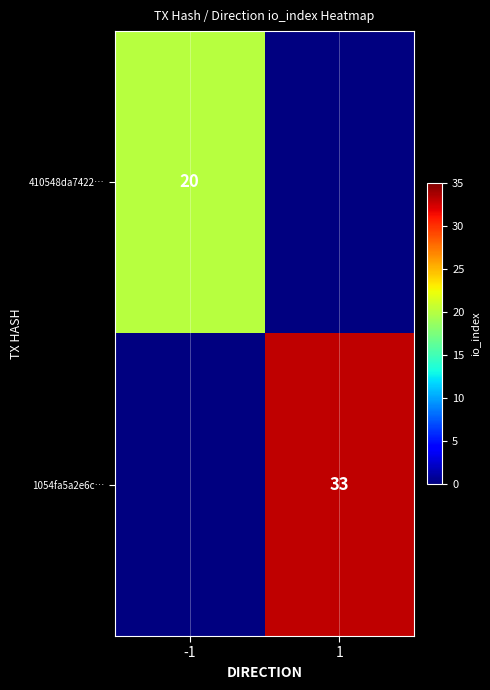

The 1054fa5a2e6c… series shows 33 at 1. True or false?

True